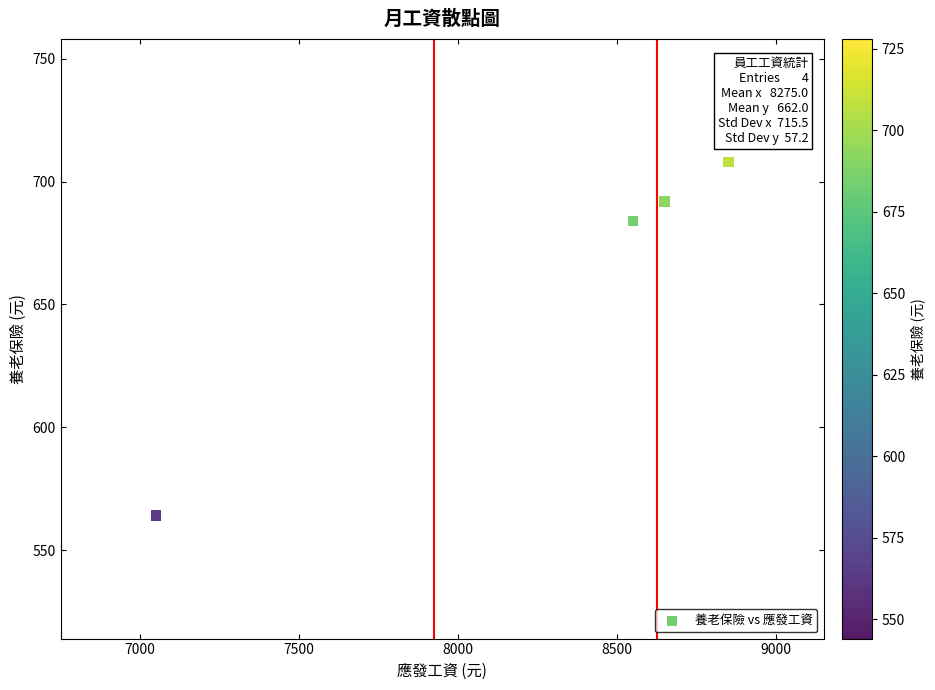

What Y value in the scatter plot is closest to 636?

684